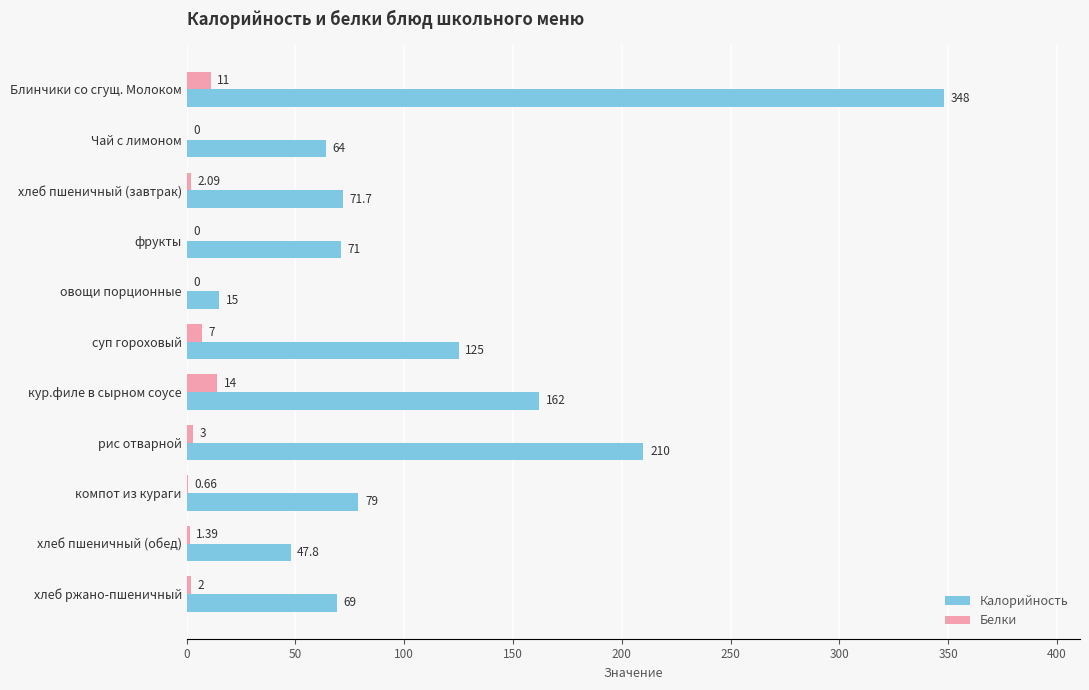

At which label does Белки reach its peak?

кур.филе в сырном соусе